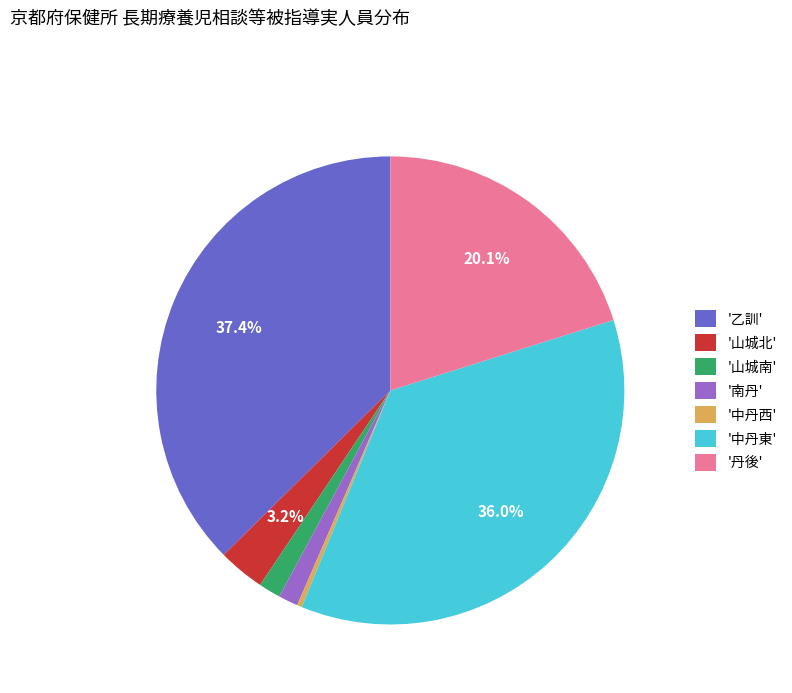

To the nearest percent, what is the average slice percentage?

14%